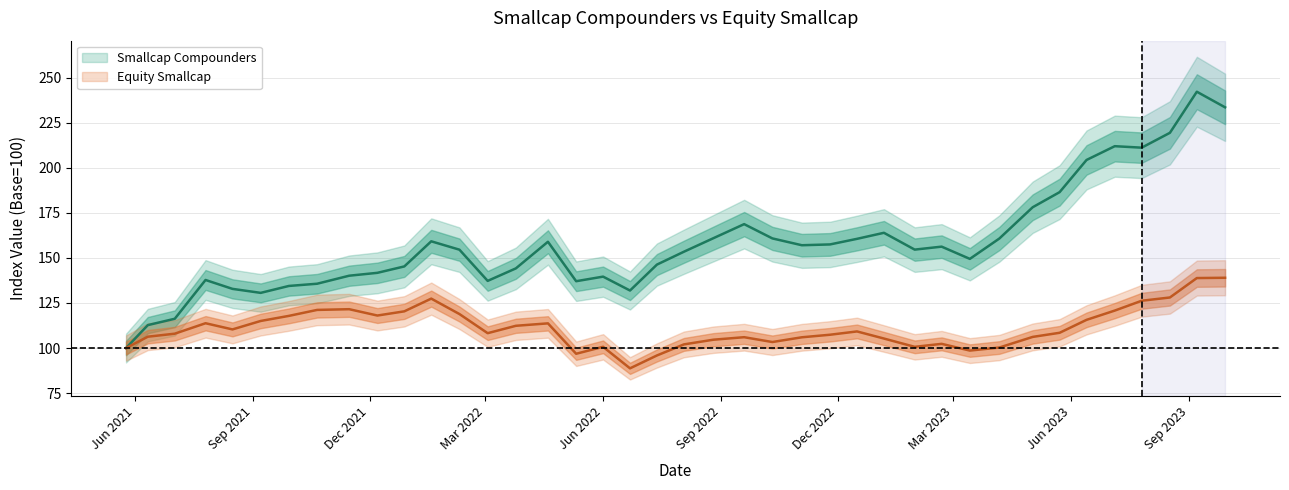

List the series in order of their overall mean, lowest first.

Equity Smallcap, Smallcap Compounders